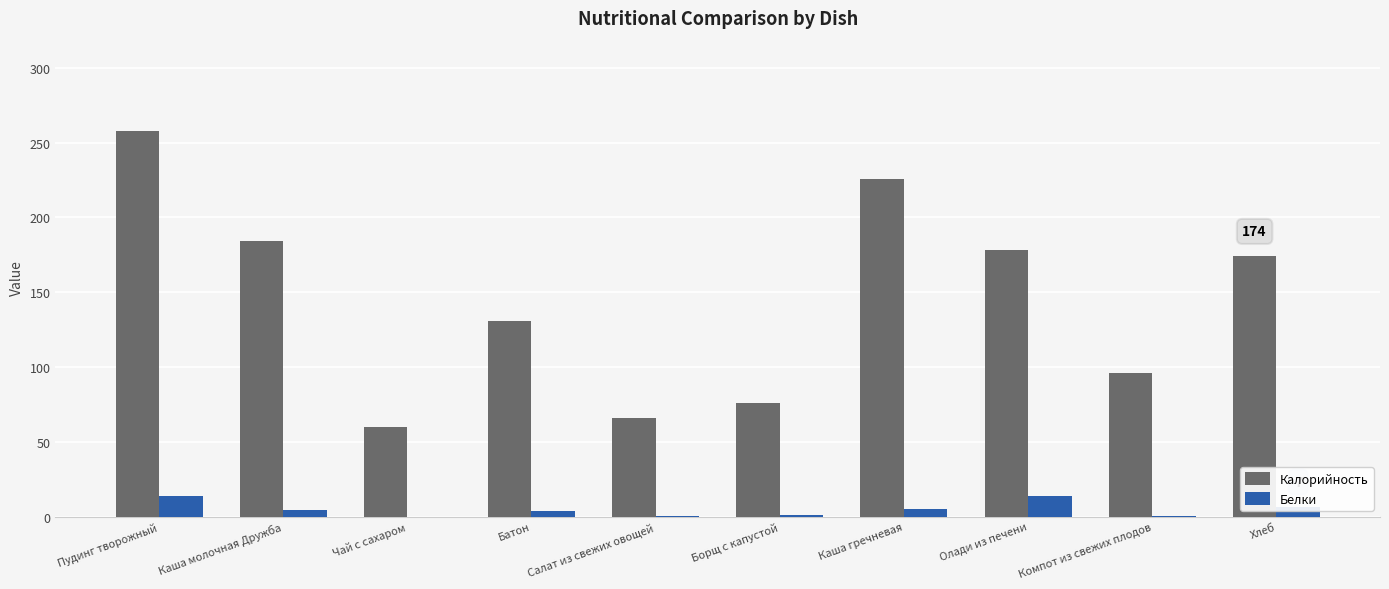

The Калорийность series shows 135.8 at Борщ с капустой. True or false?

False